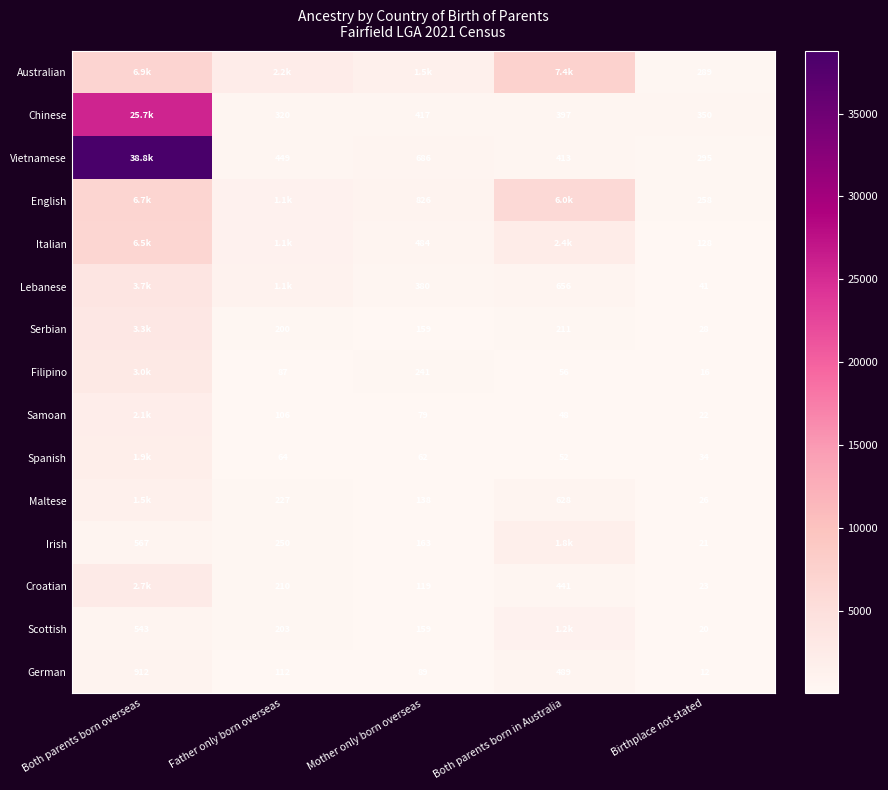

What is the sum of all German values?

1614